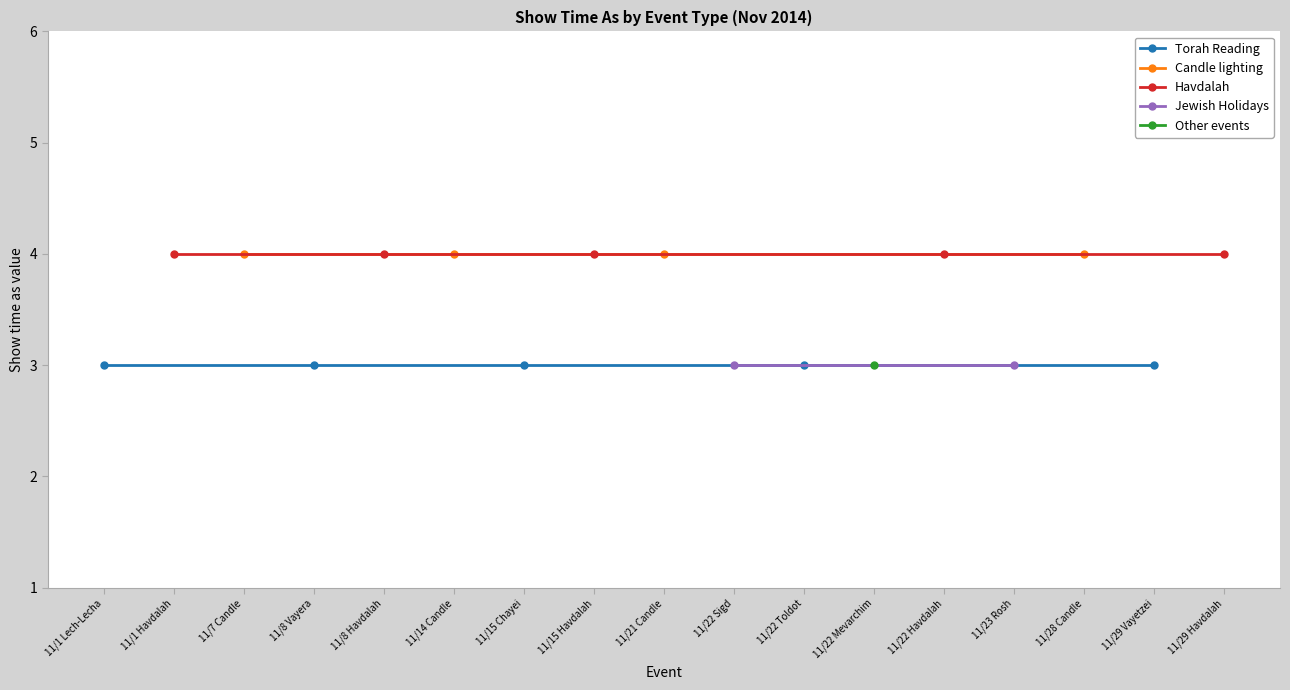

The Show time as series shows 1 at 11/23 Rosh. True or false?

False